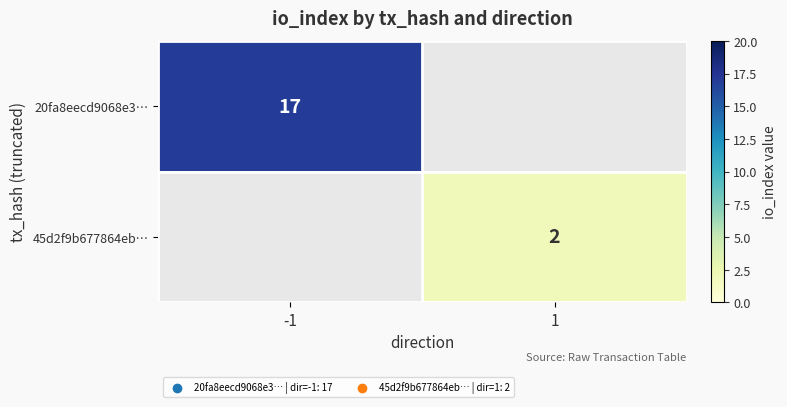

Is it true that 20fa8eecd9068e3… equals 11 at -1?

False